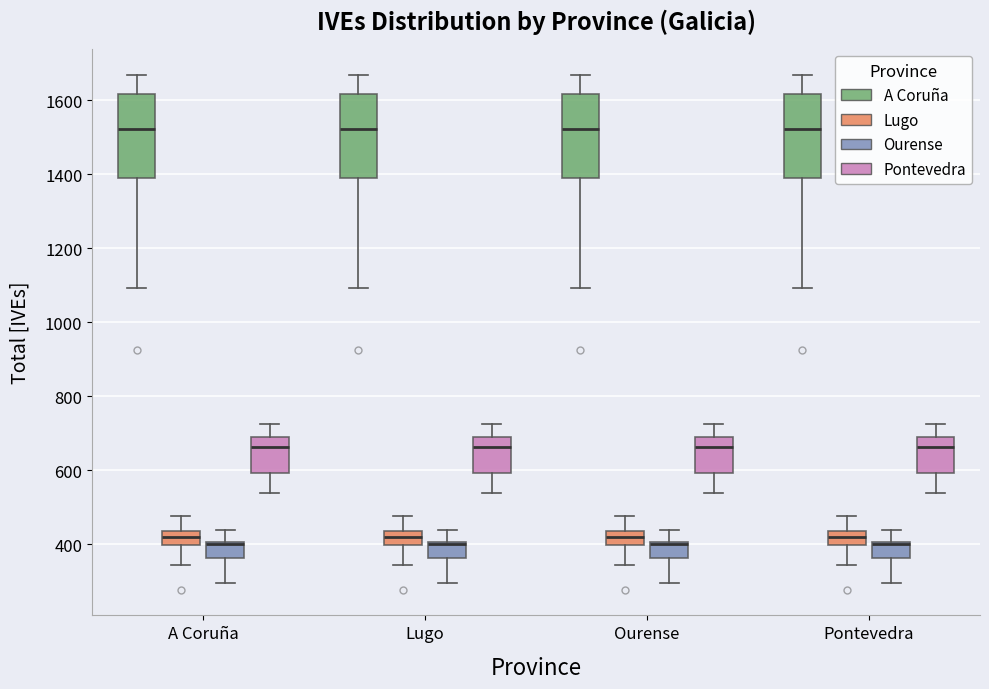

Reading left to right, transcribe this box plot: for each box, give where its median line is, the range the box spans, and where its two whiskers end, as read against the y-axis. The values are not printed on the chart, so give them approximately, as read against the axis.

A Coruña (A Coruña): median 1520, box 1400 to 1620, whiskers 1100 to 1680
A Coruña (Lugo): median 420, box 400 to 440, whiskers 340 to 480
A Coruña (Ourense): median 400 (drawn on the box's upper edge), box 360 to 400, whiskers 300 to 440
A Coruña (Pontevedra): median 660, box 600 to 680, whiskers 540 to 720
Lugo (A Coruña): median 1520, box 1400 to 1620, whiskers 1100 to 1680
Lugo (Lugo): median 420, box 400 to 440, whiskers 340 to 480
Lugo (Ourense): median 400 (drawn on the box's upper edge), box 360 to 400, whiskers 300 to 440
Lugo (Pontevedra): median 660, box 600 to 680, whiskers 540 to 720
Ourense (A Coruña): median 1520, box 1400 to 1620, whiskers 1100 to 1680
Ourense (Lugo): median 420, box 400 to 440, whiskers 340 to 480
Ourense (Ourense): median 400 (drawn on the box's upper edge), box 360 to 400, whiskers 300 to 440
Ourense (Pontevedra): median 660, box 600 to 680, whiskers 540 to 720
Pontevedra (A Coruña): median 1520, box 1400 to 1620, whiskers 1100 to 1680
Pontevedra (Lugo): median 420, box 400 to 440, whiskers 340 to 480
Pontevedra (Ourense): median 400 (drawn on the box's upper edge), box 360 to 400, whiskers 300 to 440
Pontevedra (Pontevedra): median 660, box 600 to 680, whiskers 540 to 720